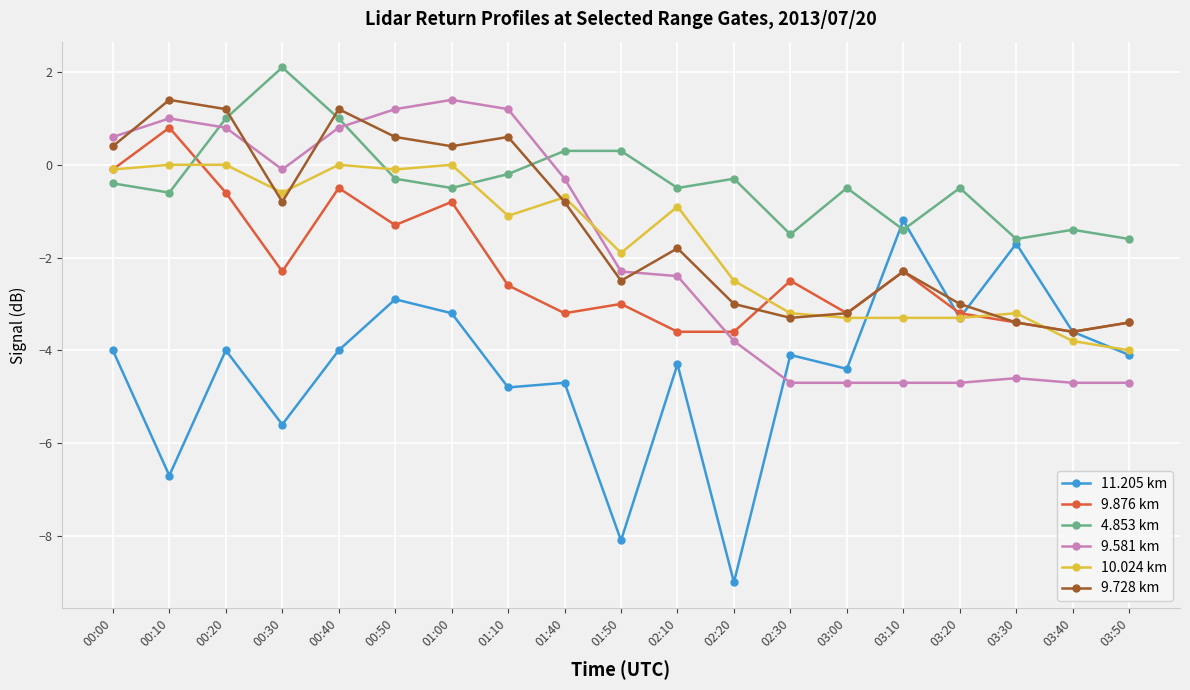

What is the difference between the highest and lowest values at 03:20?

4.2